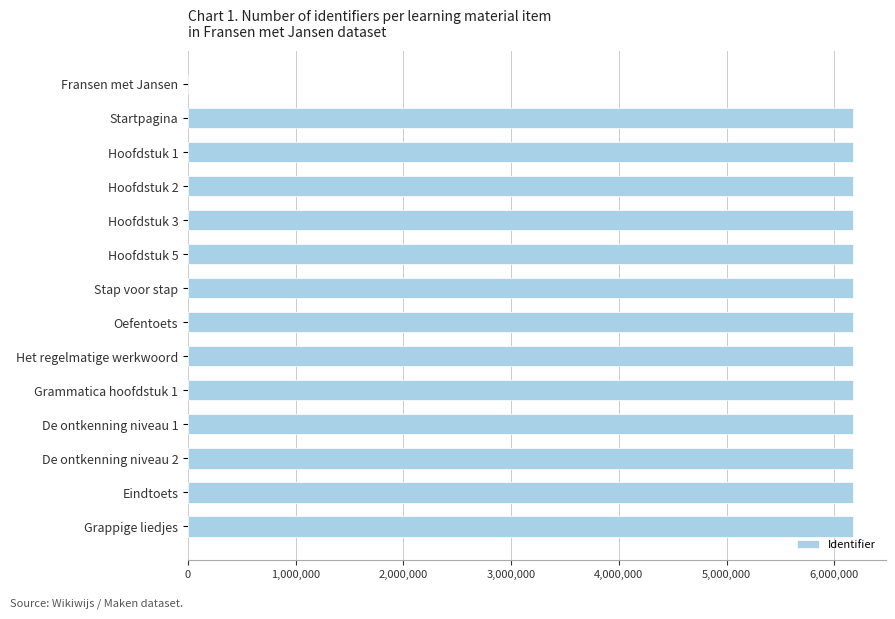

Approximately how many times larger is the value at De ontkenning niveau 1 compared to Eindtoets?

1.0